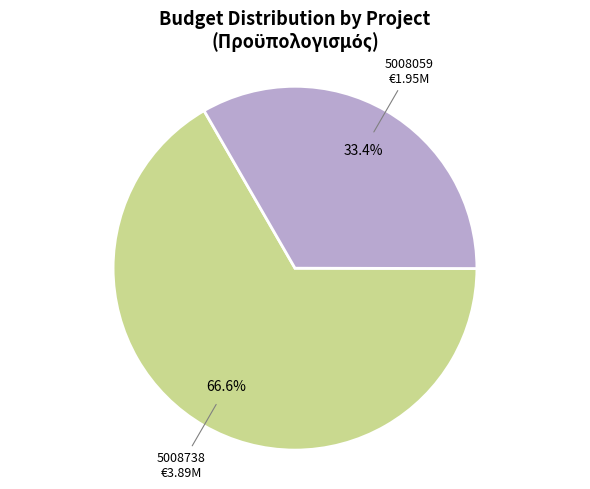

Is there any slice that represents more than half of the pie?

Yes